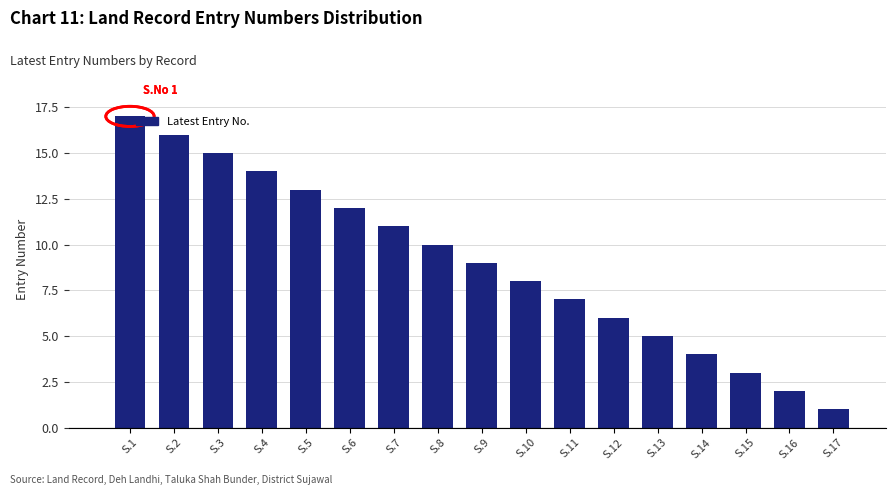

Reading right to left, extract all data points from this chart.

S.17=1	S.16=2	S.15=3	S.14=4	S.13=5	S.12=6	S.11=7	S.10=8	S.9=9	S.8=10	S.7=11	S.6=12	S.5=13	S.4=14	S.3=15	S.2=16	S.1=17